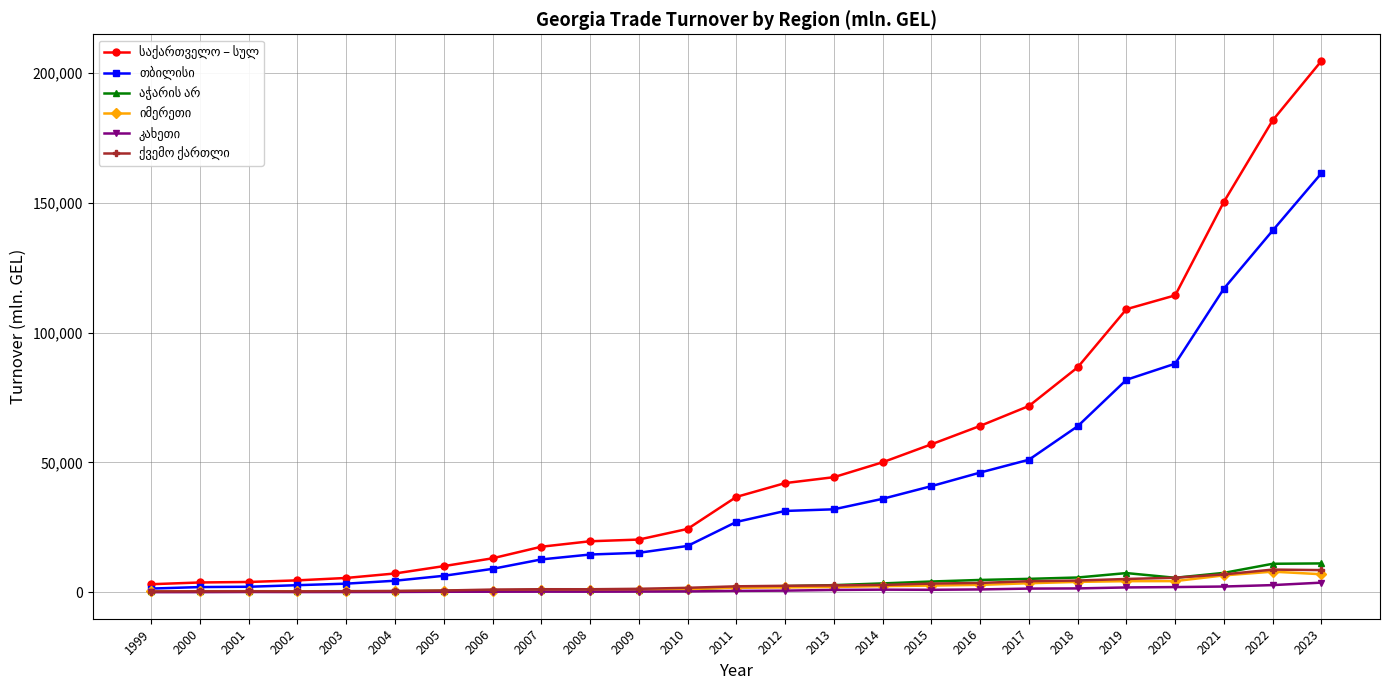

At which category is the sum across all series the highest?

2023